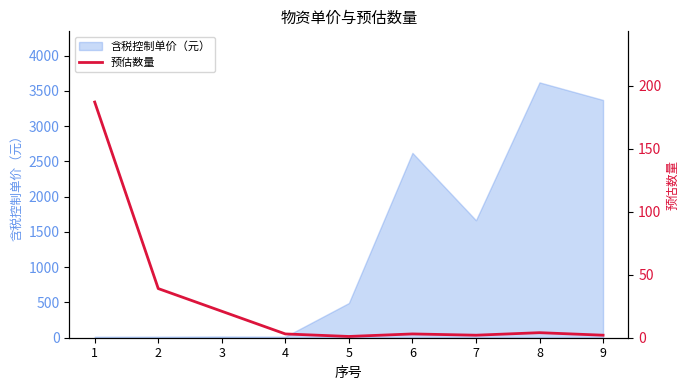

How many interior local valleys (lower than both neighbors) does the data have?

2